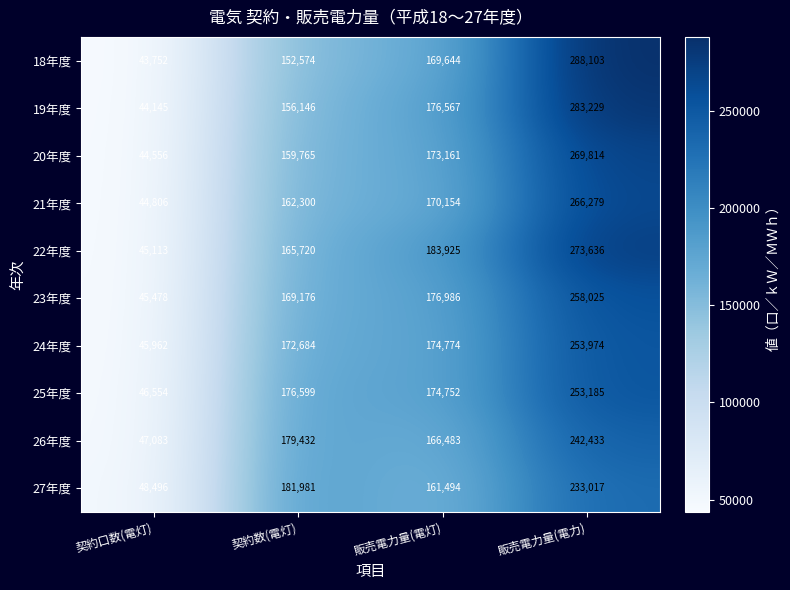

True or false: 27年度 has a value of 181981 at 契約数(電灯).

True